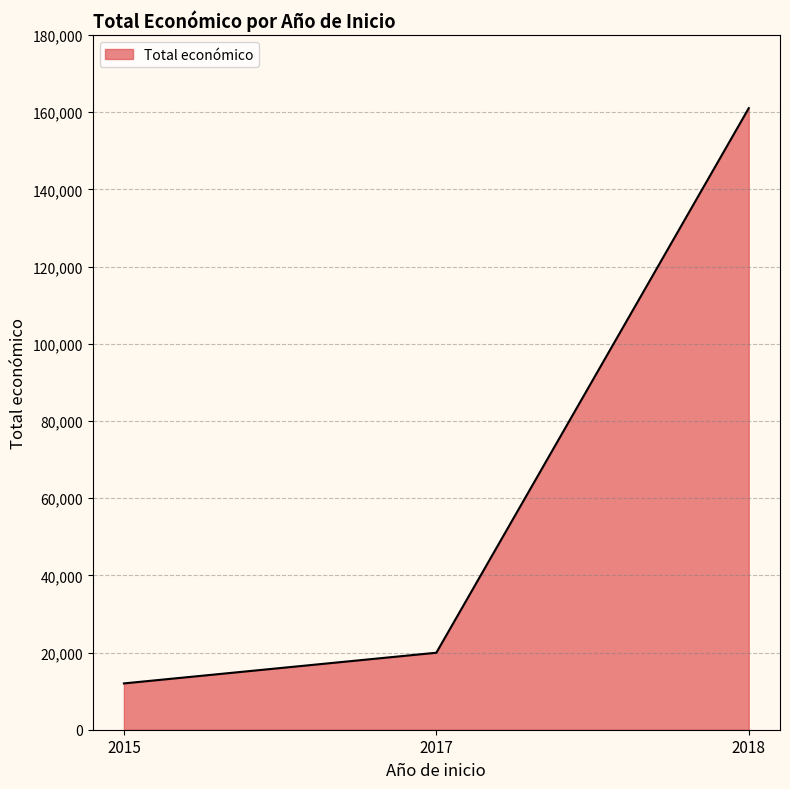

At which category does the chart reach its minimum across all series?

2015